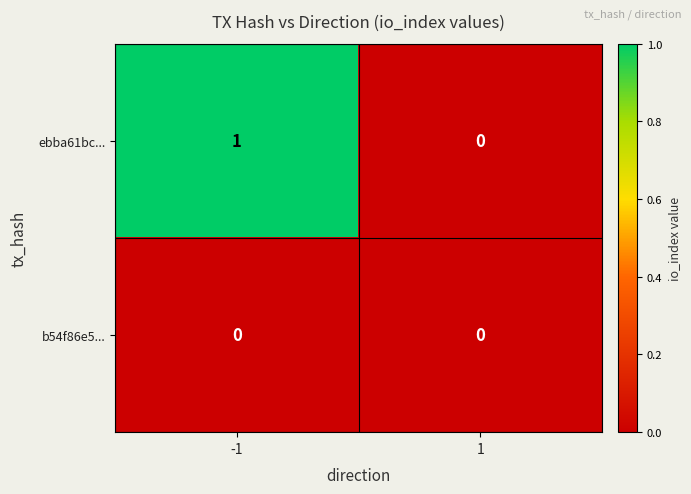

List the series in order of their peak value, lowest first.

b54f86e5..., ebba61bc...